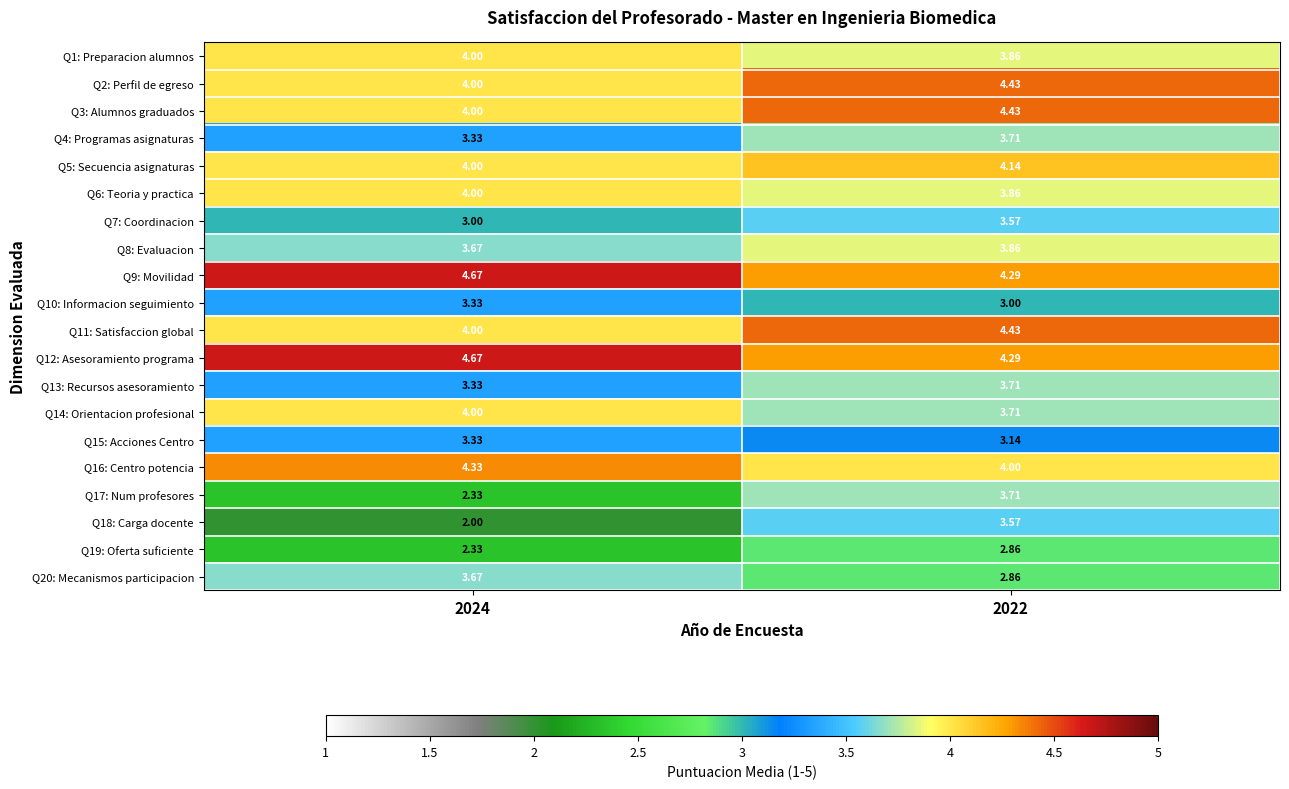

Is the value of Q7: Coordinacion at 2022 greater than the value of Q2: Perfil de egreso at 2024?

No